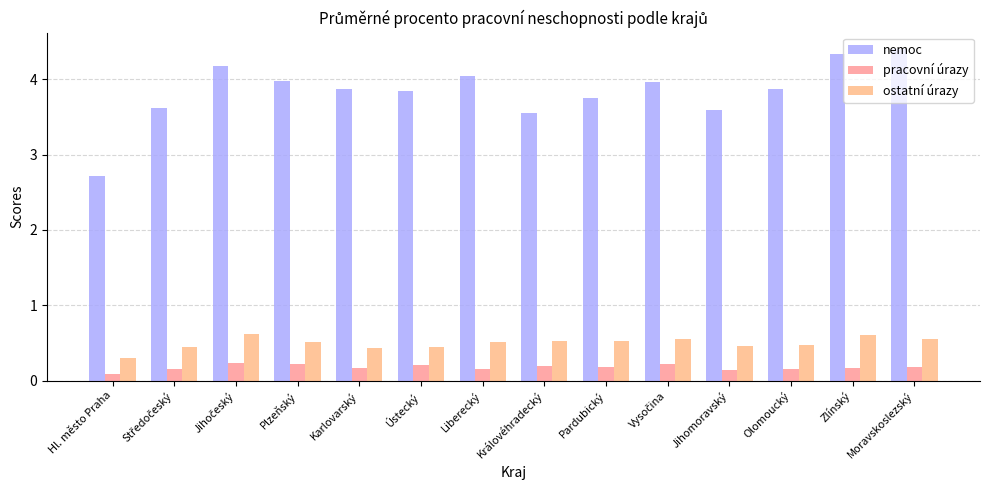

How many bars are there in each group?

3